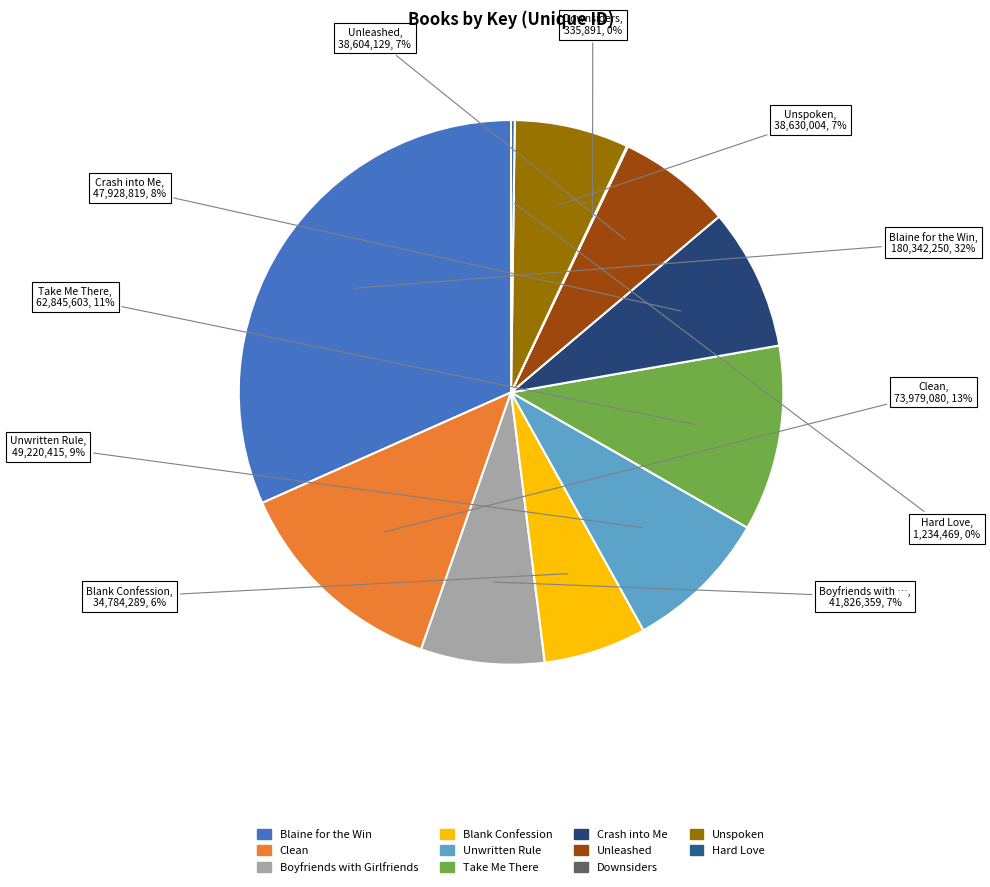

Rank the categories by value from lowest to highest.

Downsiders, Hard Love, Blank Confession, Unleashed, Unspoken, Boyfriends with Girlfriends, Crash into Me, Unwritten Rule, Take Me There, Clean, Blaine for the Win